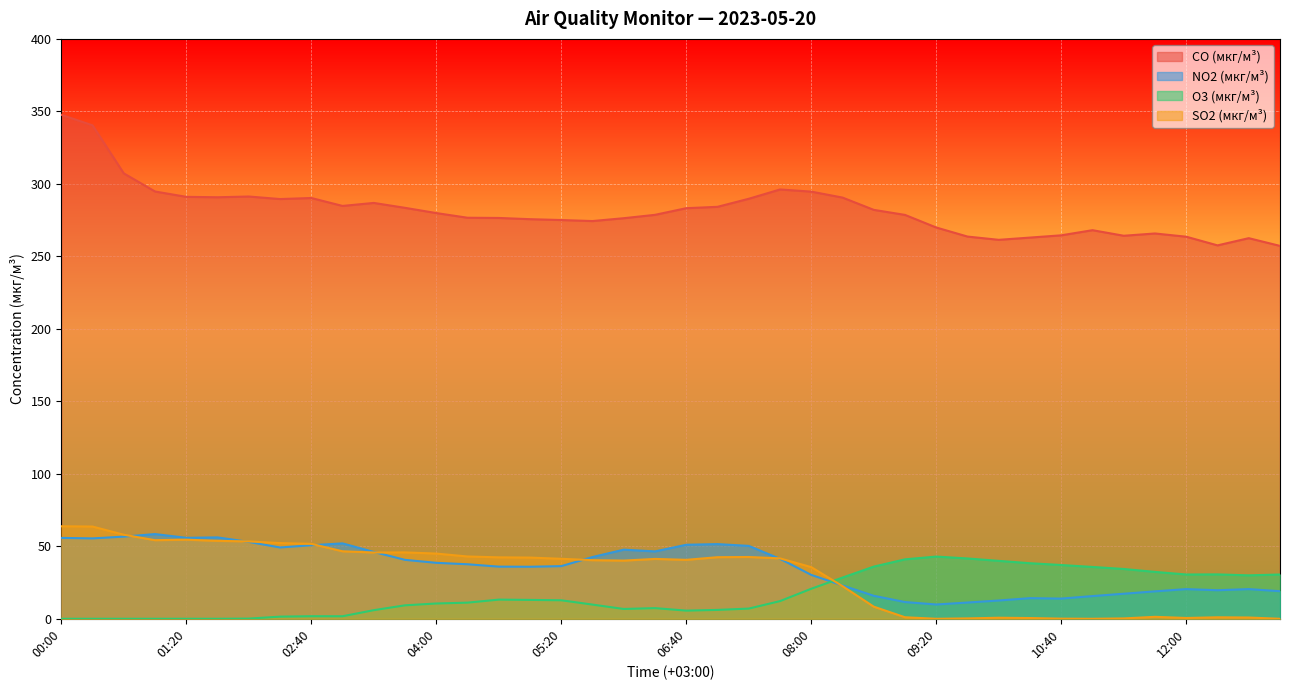

At which category does the chart reach its minimum across all series?

00:00